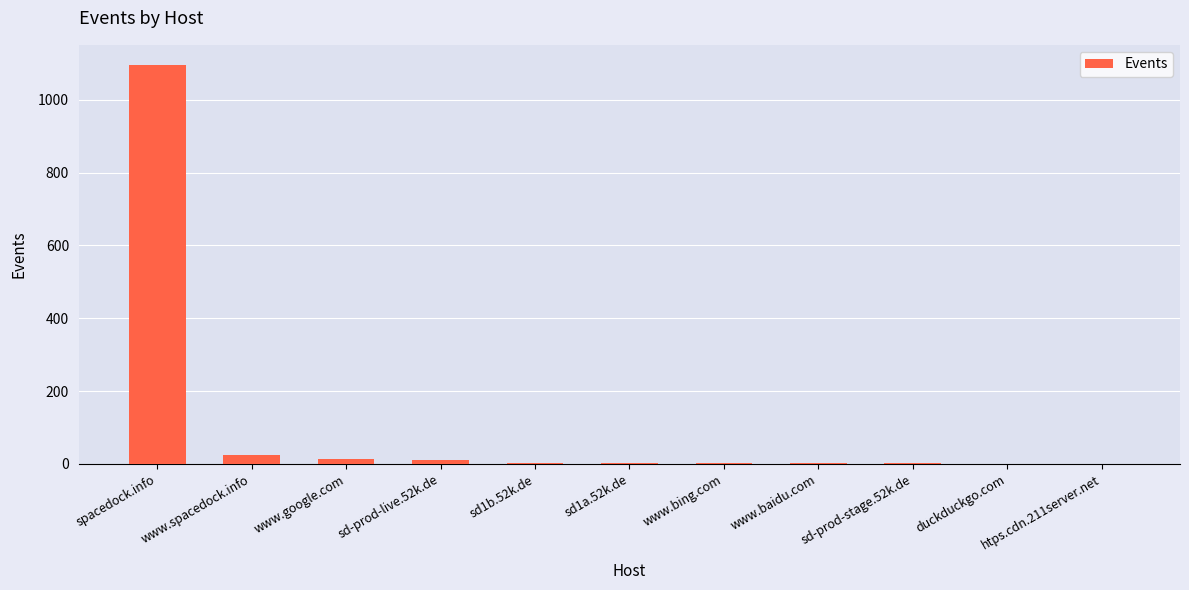

At which category does the chart reach its peak across all series?

spacedock.info